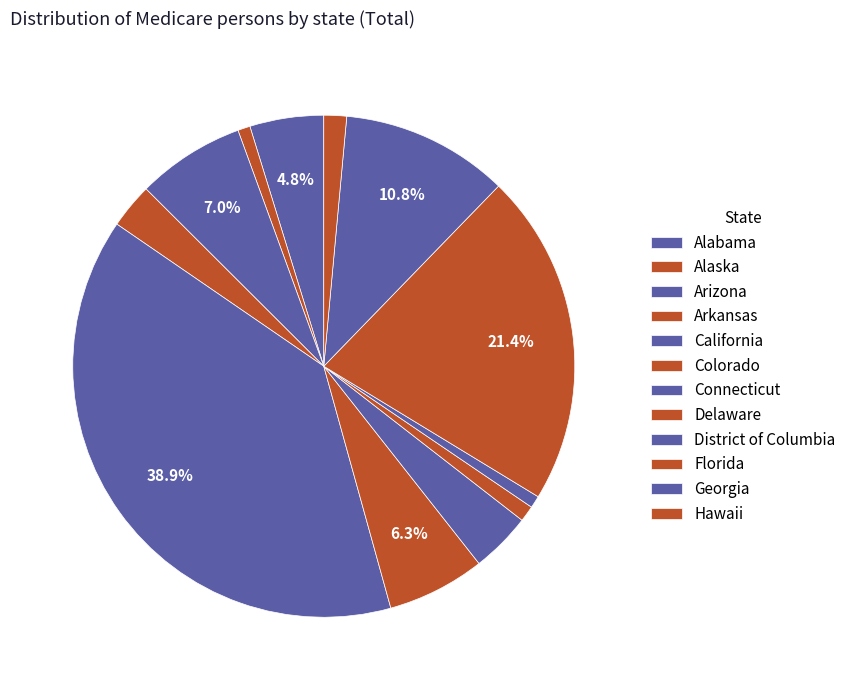

How many segments does this pie chart have?

12